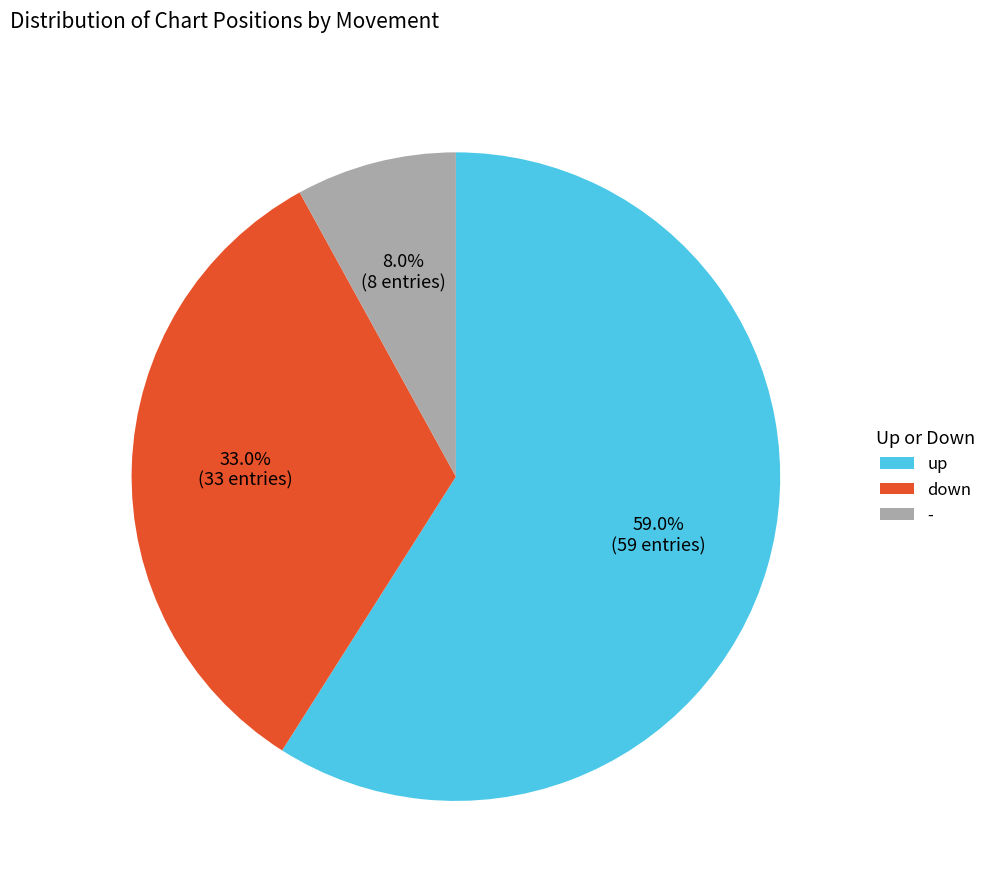

What is the smallest slice in the pie chart?

-